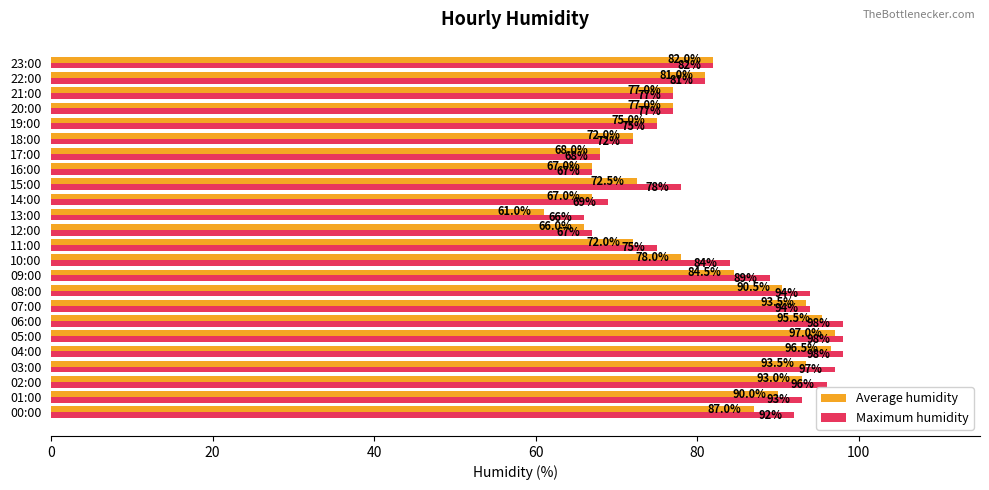

List the series in order of their overall mean, highest first.

Maximum humidity, Average humidity